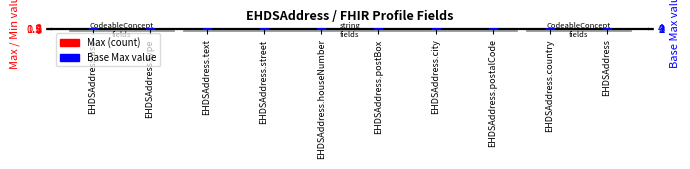

At which category is the sum across all series the highest?

EHDSAddress.use